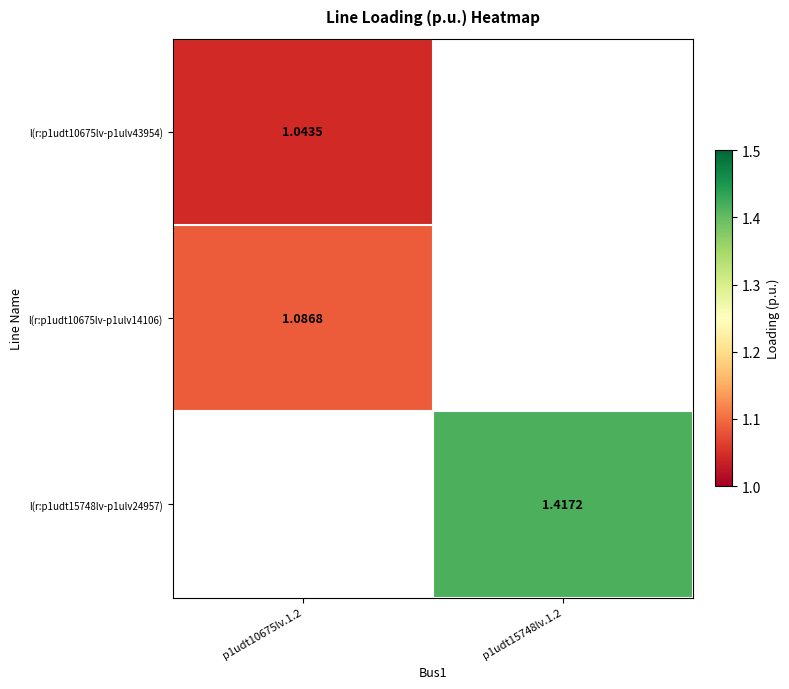

How many positive values does the l(r:p1udt10675lv-p1ulv14106) series have?

1